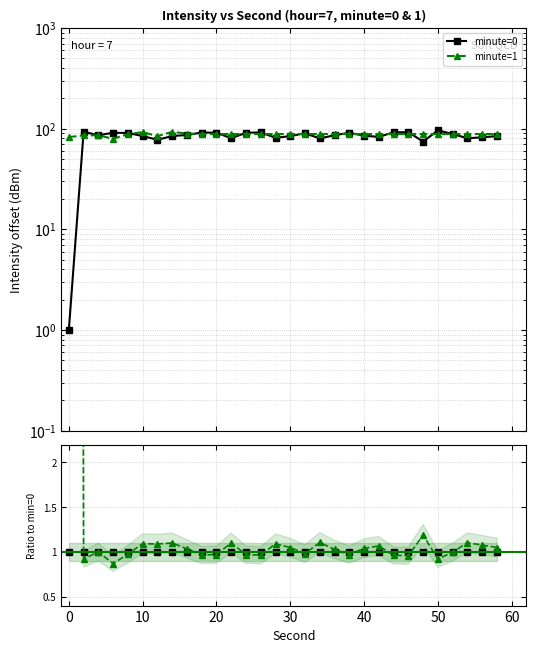

How many lines are shown in the chart?

2